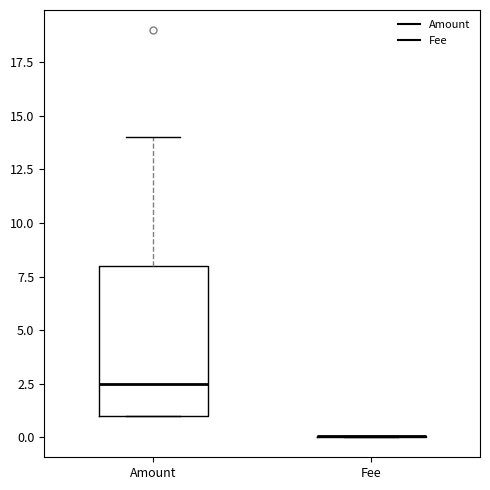

Reading left to right, transcribe this box plot: for each box, give where its median line is, the range the box spans, and where its two whiskers end, as read against the y-axis. The values are not printed on the chart, so give them approximately, as read against the axis.

Amount: median 2.5, box 1.0 to 8.0, whiskers 1.0 to 14.0
Fee: box collapsed to a line at 0.0, whiskers 0.0 to 0.0